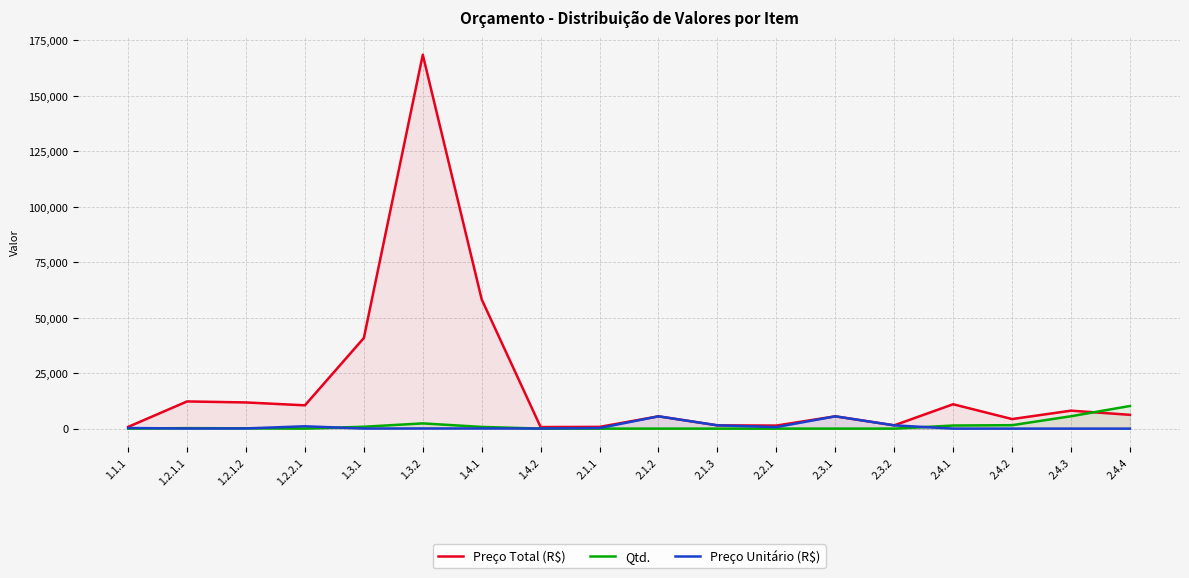

Where does the Preço Unitário (R$) series first go above 90?

1.1.1